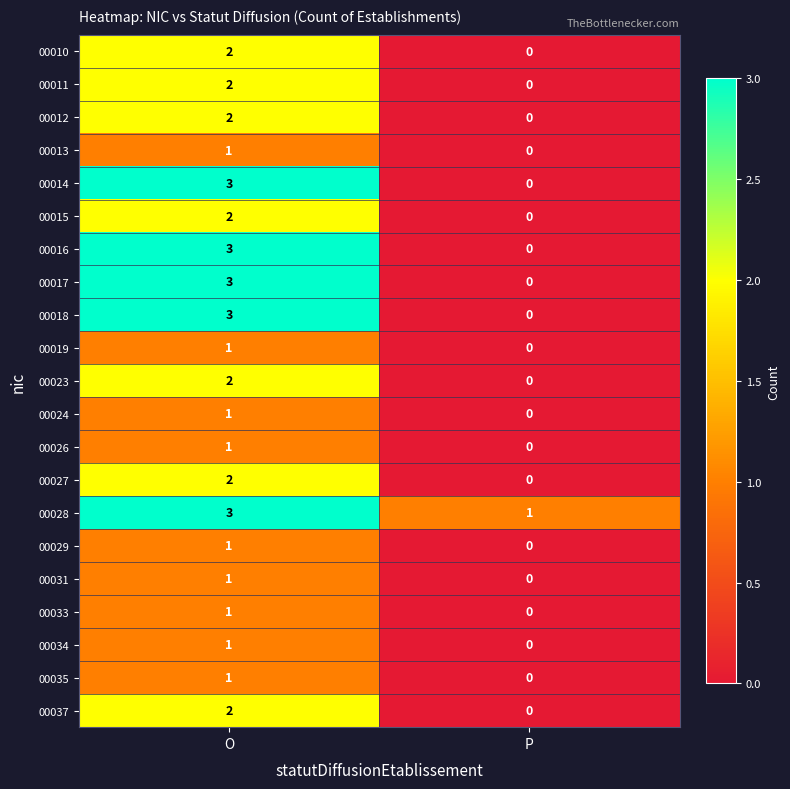

True or false: 00026 has a value of -1 at P.

False